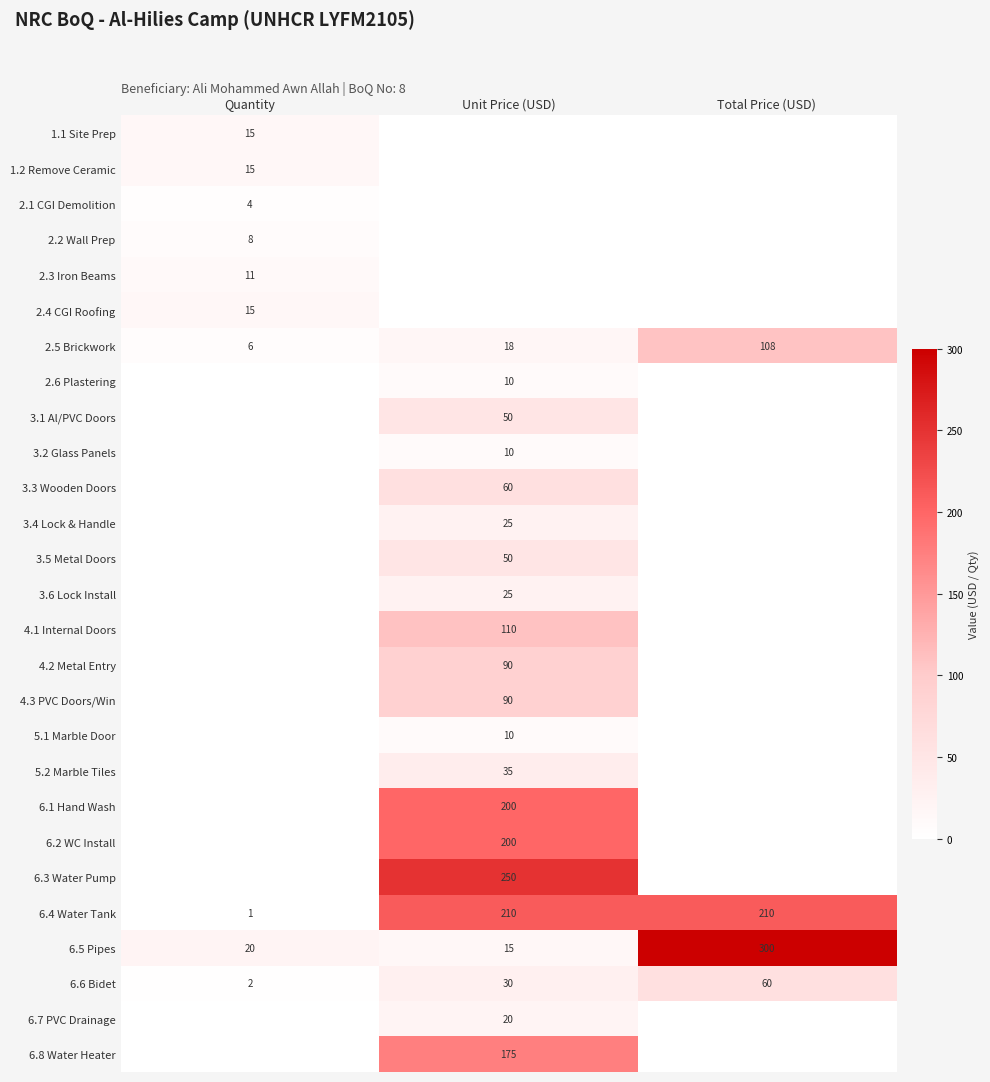

Is the value of 6.6 Bidet at Quantity greater than the value of 2.6 Plastering at Unit Price (USD)?

No